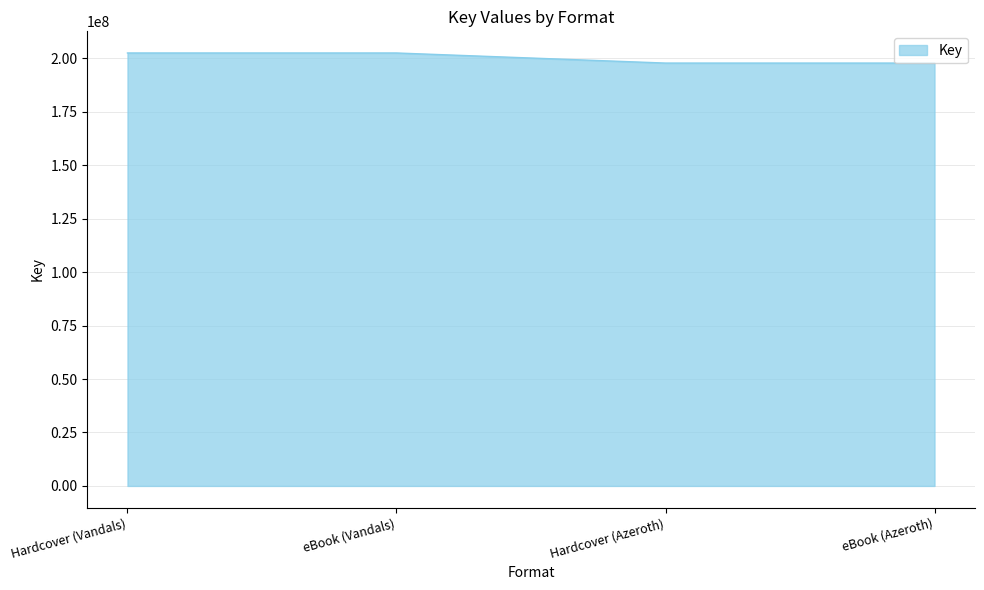

True or false: there are more than 1 points higher than both neighbors.

False